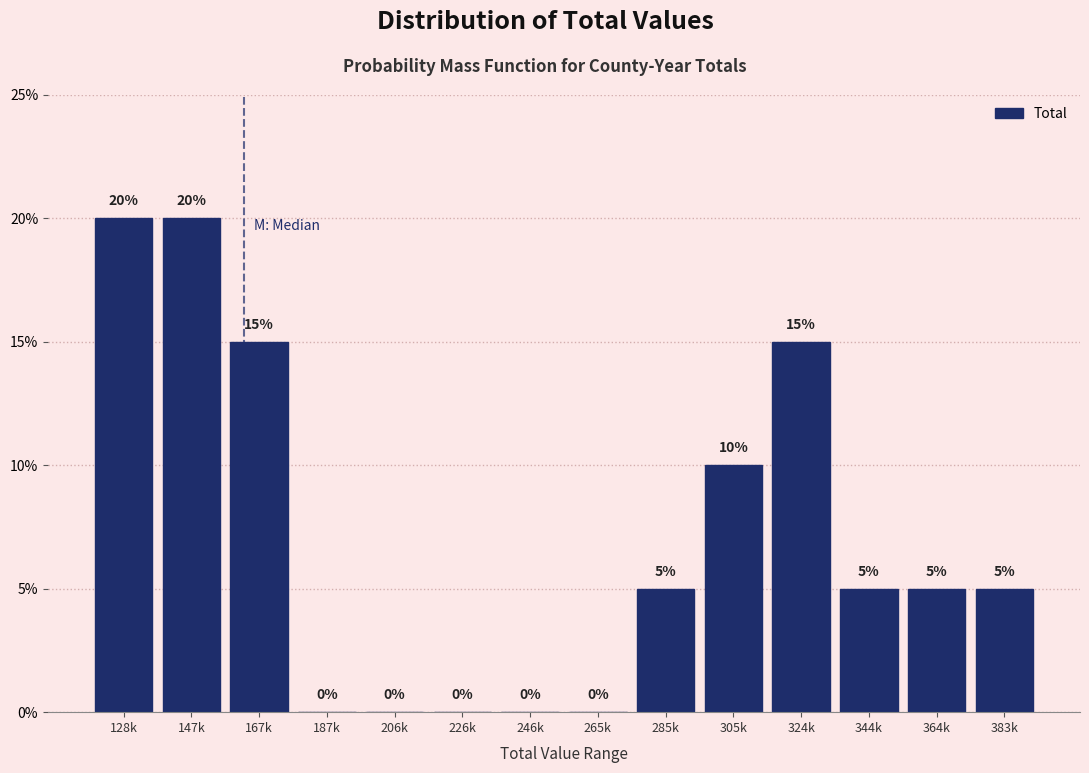

Reading left to right, what are all the values shown in this chart?

128k=20	147k=20	167k=15	187k=0	206k=0	226k=0	246k=0	265k=0	285k=5	305k=10	324k=15	344k=5	364k=5	383k=5